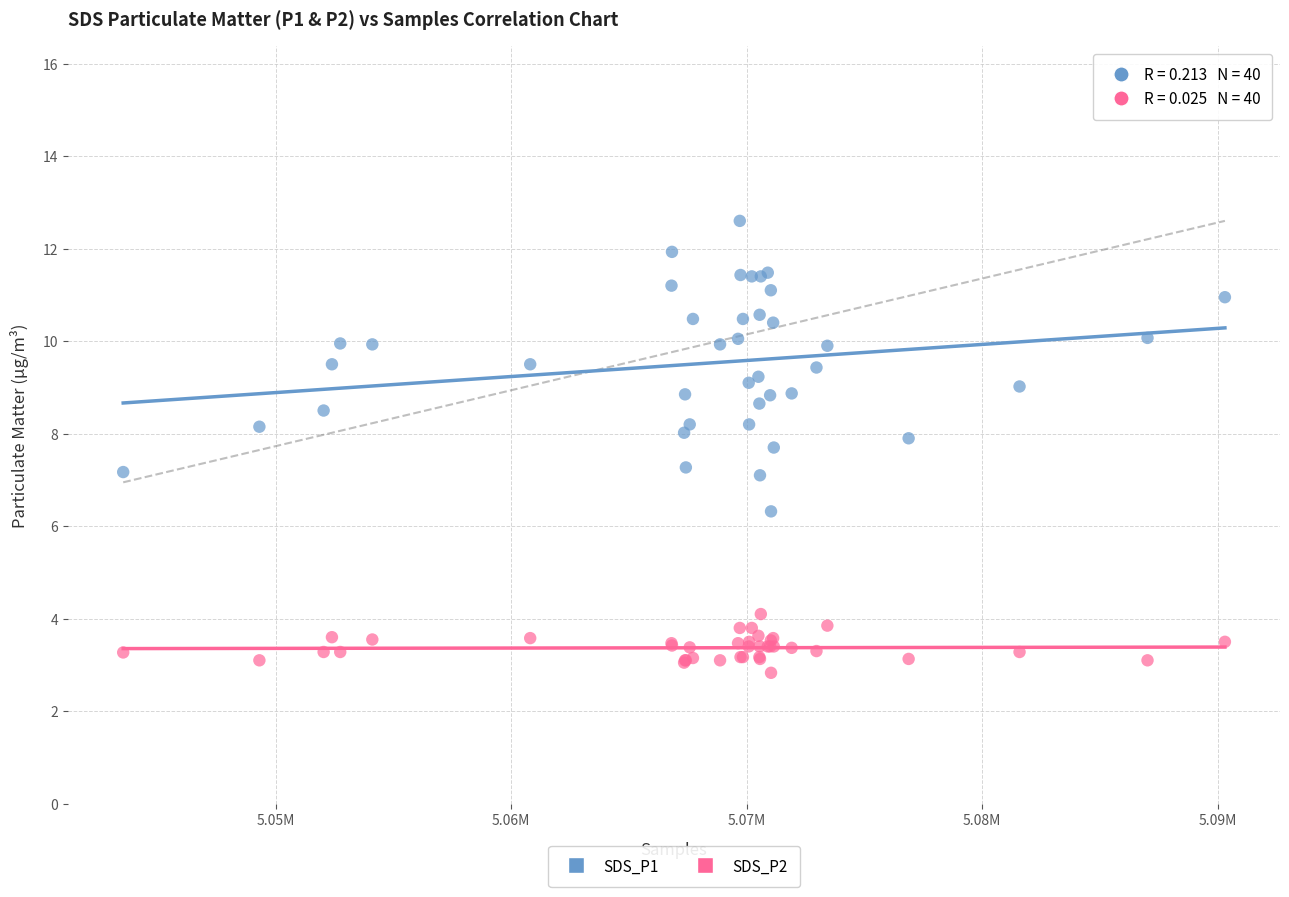

What are all the series names shown in the legend?

SDS_P1, SDS_P2